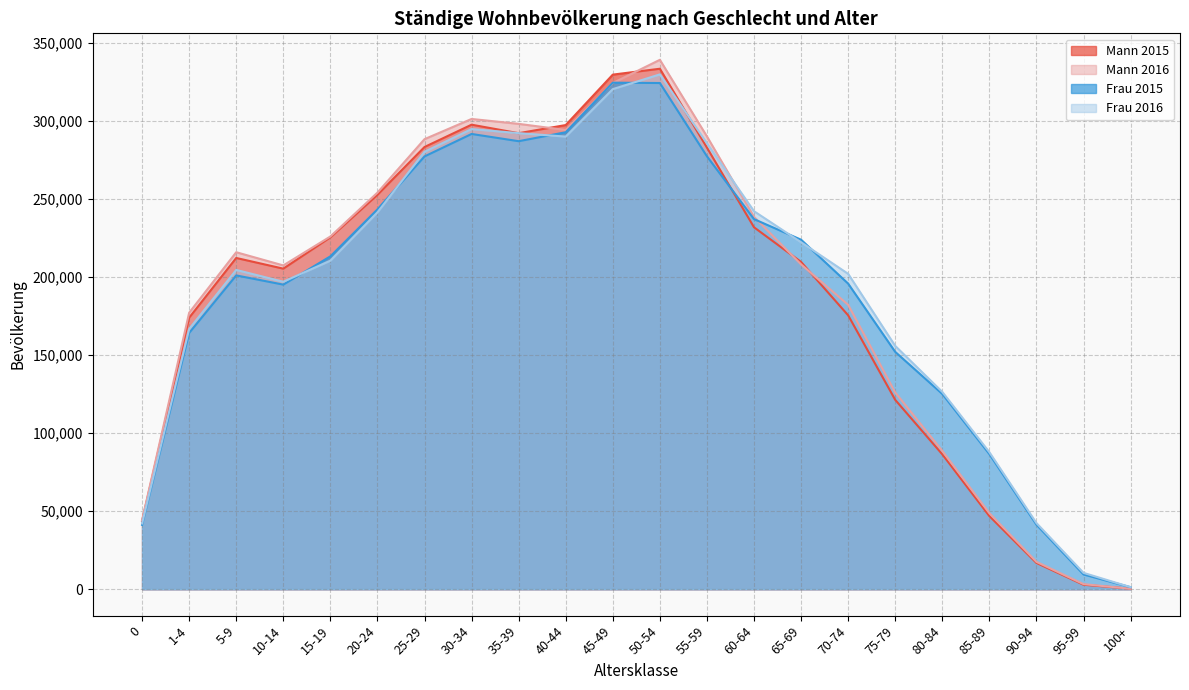

How many interior local valleys does the Mann 2016 series have?

2